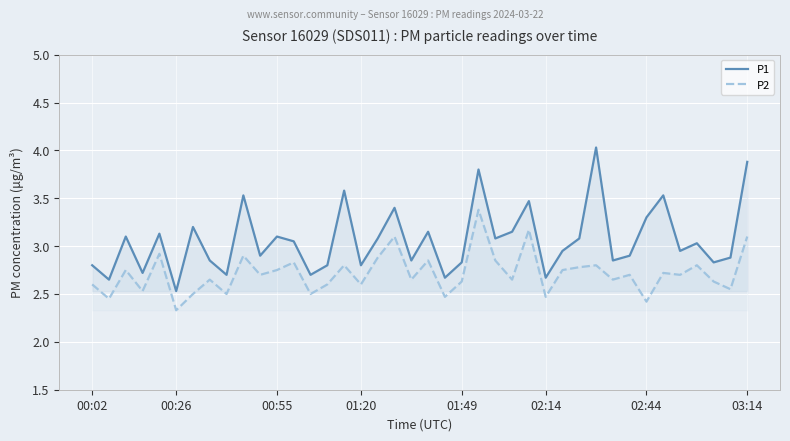

The value of P1 at 9 is 0.9. True or false?

False